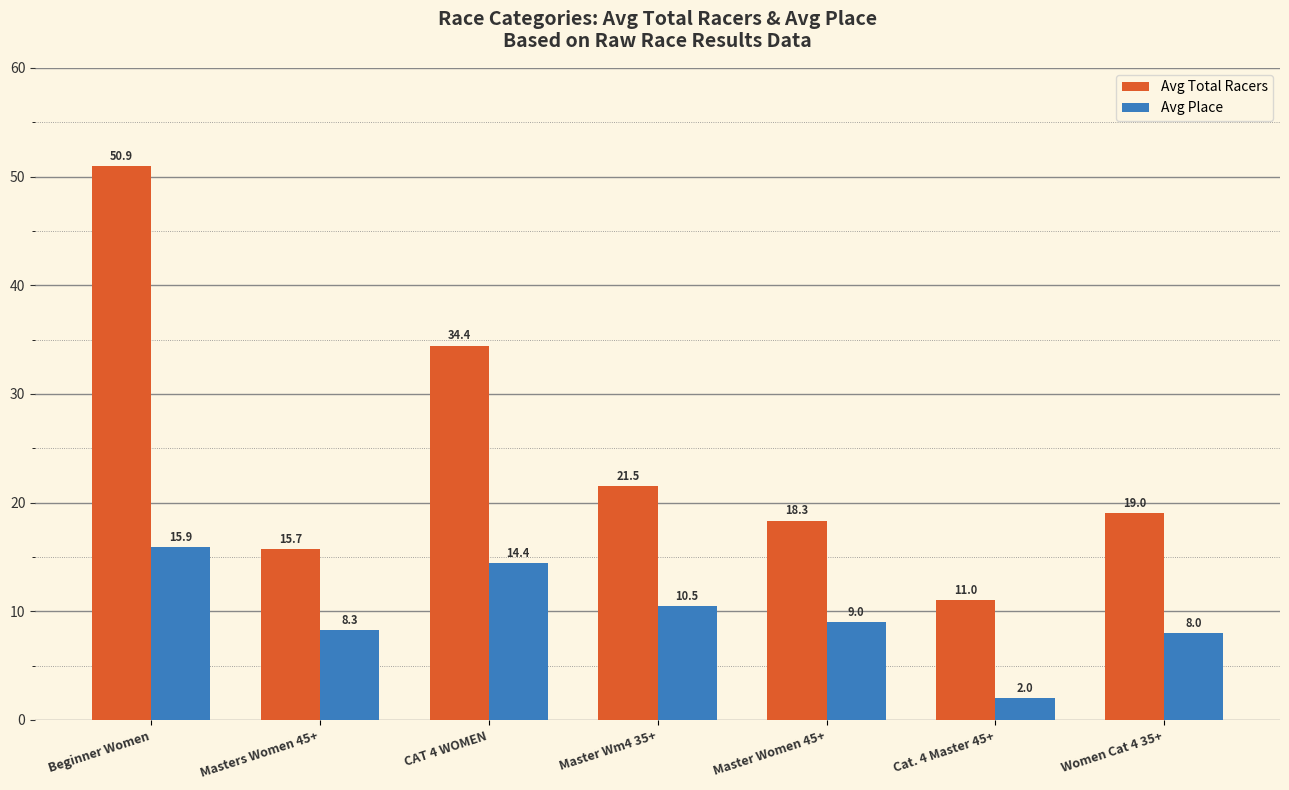

What is the label of the 4th bar from the right?

Master Wm4 35+